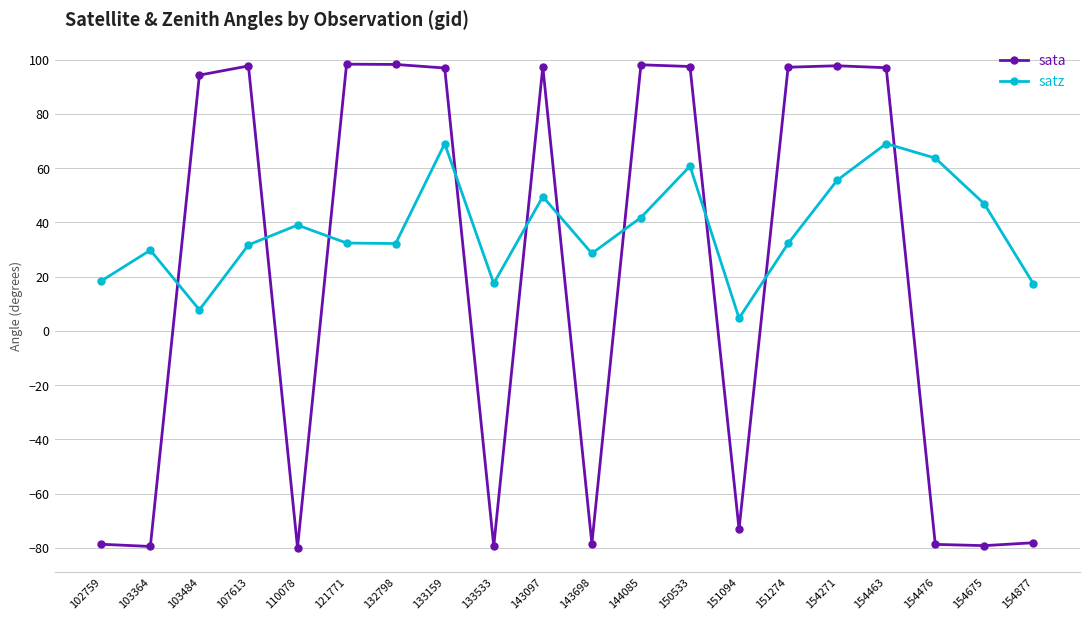

How many intersections are there between satz and sata?

10